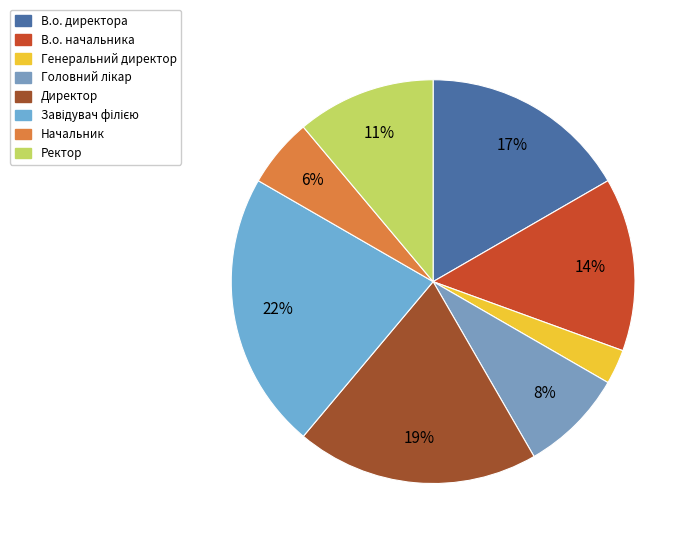

Is it true that Начальник is 16% of the pie?

False